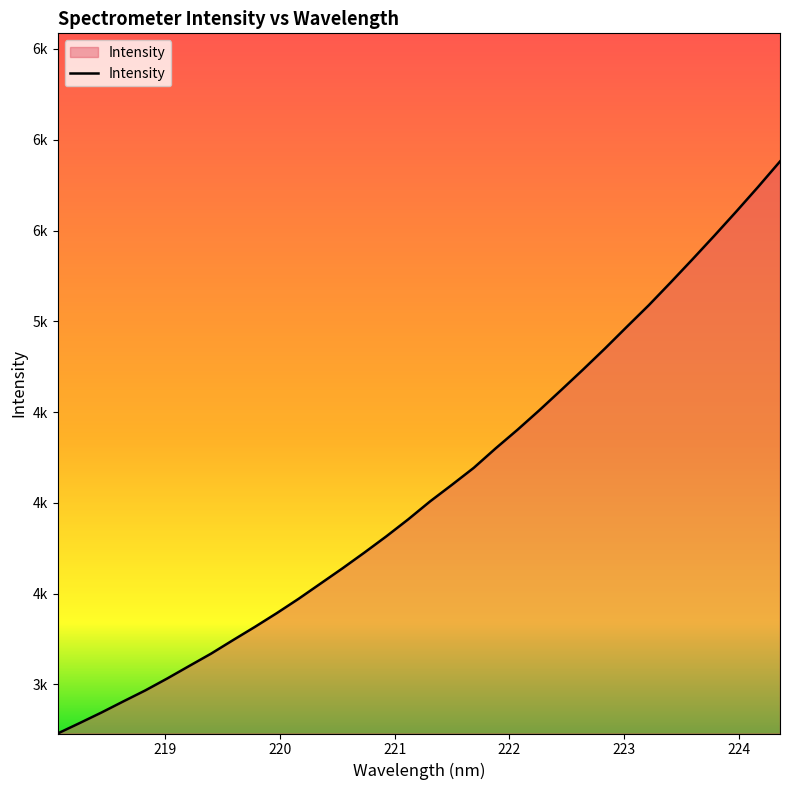

Reading right to left, list all the values displayed in this chart.

224.3616=5880.5	224.1709=5740.4	223.9802=5604.6	223.7895=5471.8	223.5987=5341.8	223.408=5214.1	223.2172=5088.6	223.0264=4970.2	222.8355=4850.6	222.6447=4734.8	222.4538=4621.9	222.263=4510.4	222.0721=4402.8	221.8812=4300.1	221.6902=4192.8	221.4993=4099.2	221.3083=4007.6	221.1174=3908.6	220.9264=3815.0	220.7354=3725.7	220.5444=3639.0	220.3533=3555.2	220.1623=3471.5	219.9712=3392.2	219.7801=3316.4	219.589=3243.4	219.3979=3169.1	219.2067=3100.9	219.0156=3032.3	218.8244=2966.6	218.6332=2906.2	218.442=2844.8	218.2508=2786.5	218.0596=2729.3